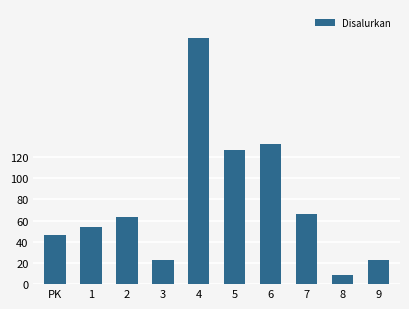

At which category does the chart reach its minimum across all series?

8